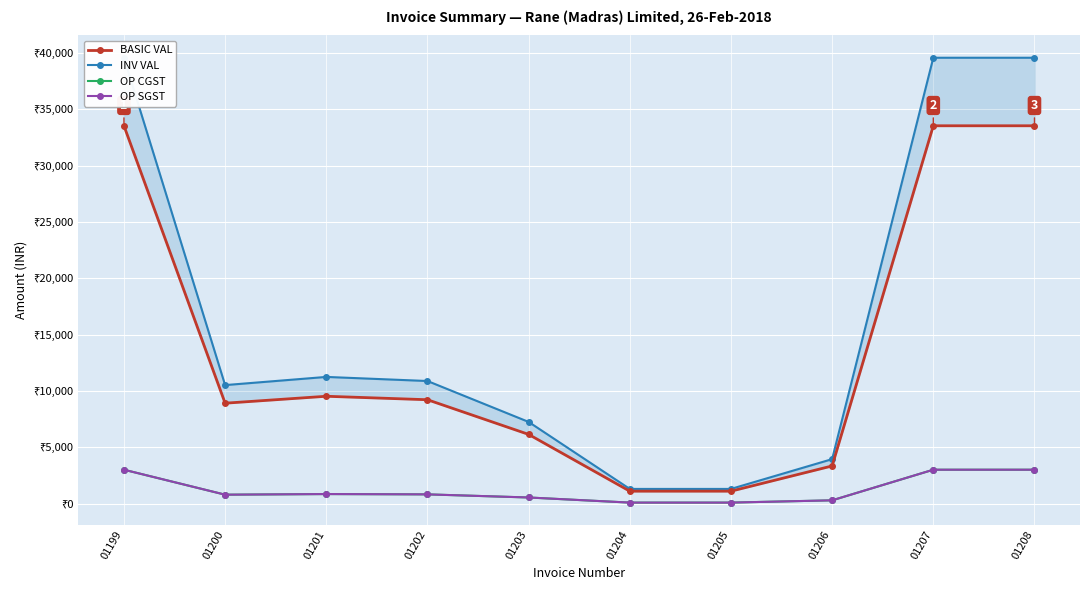

At 01208, list the series in order from smallest to largest.

OP CGST, OP SGST, BASIC VAL, INV VAL